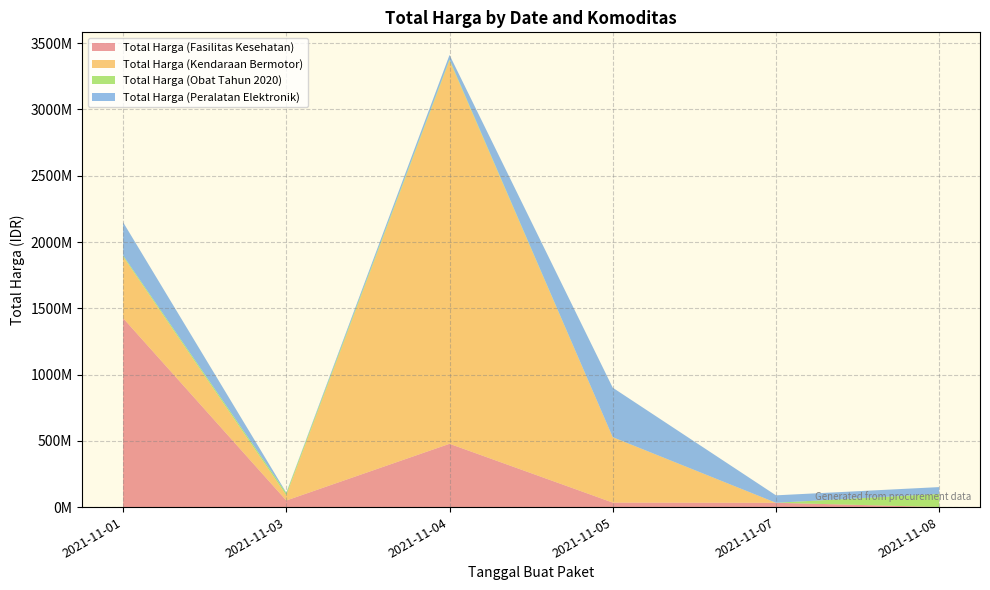

Reading right to left, extract all data points from this chart.

Total Harga (Fasilitas Kesehatan): 2021-11-08=577875	2021-11-07=32441200	2021-11-05=34000000	2021-11-04=477600000	2021-11-03=49730040	2021-11-01=1425867900
Total Harga (Kendaraan Bermotor): 2021-11-08=0	2021-11-07=0	2021-11-05=493000000	2021-11-04=2892122000	2021-11-03=39440000	2021-11-01=464002100
Total Harga (Obat Tahun 2020): 2021-11-08=98772570	2021-11-07=78000	2021-11-05=333600	2021-11-04=7401240	2021-11-03=15513960	2021-11-01=9180000
Total Harga (Peralatan Elektronik): 2021-11-08=51601000	2021-11-07=56152800	2021-11-05=373404000	2021-11-04=34292000	2021-11-03=4350000	2021-11-01=250350000